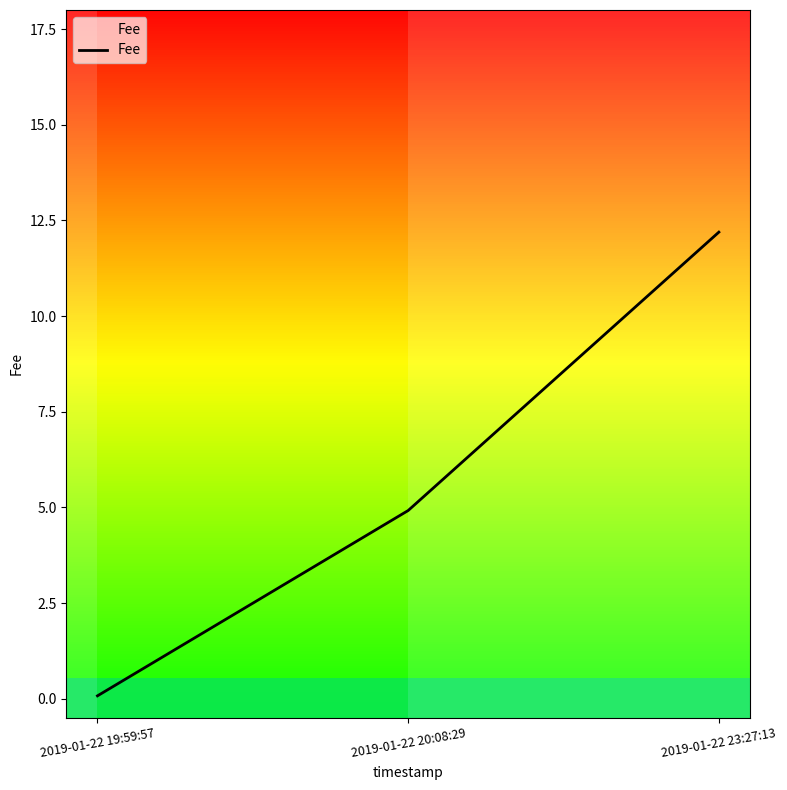

What is the greatest value displayed?

12.2